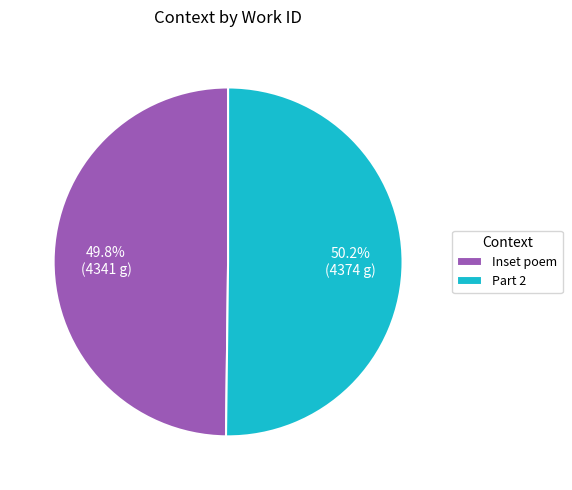

To the nearest percent, what is the average slice percentage?

50%